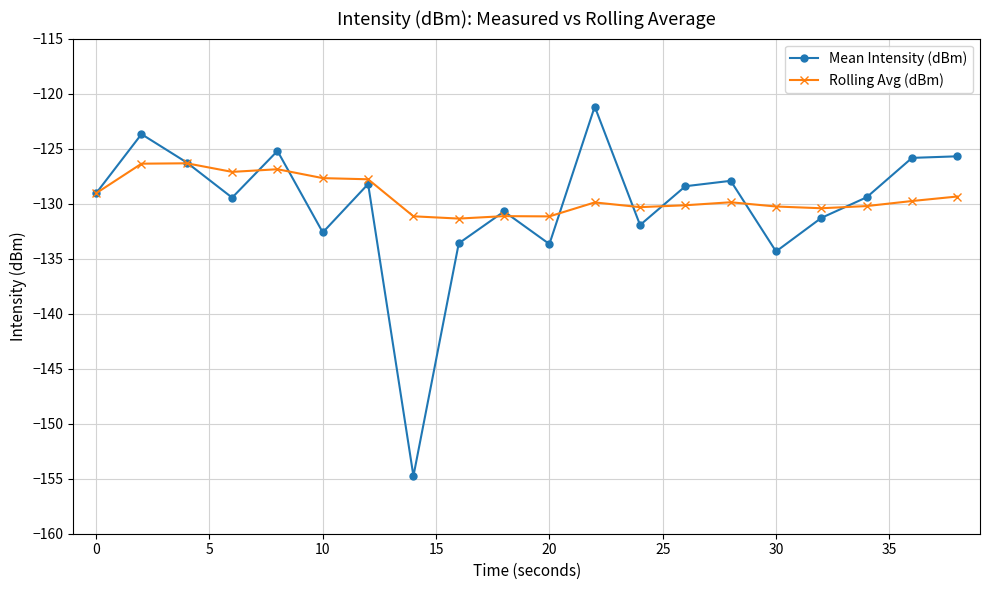

Which series has the widest spread of values?

Mean Intensity (dBm)